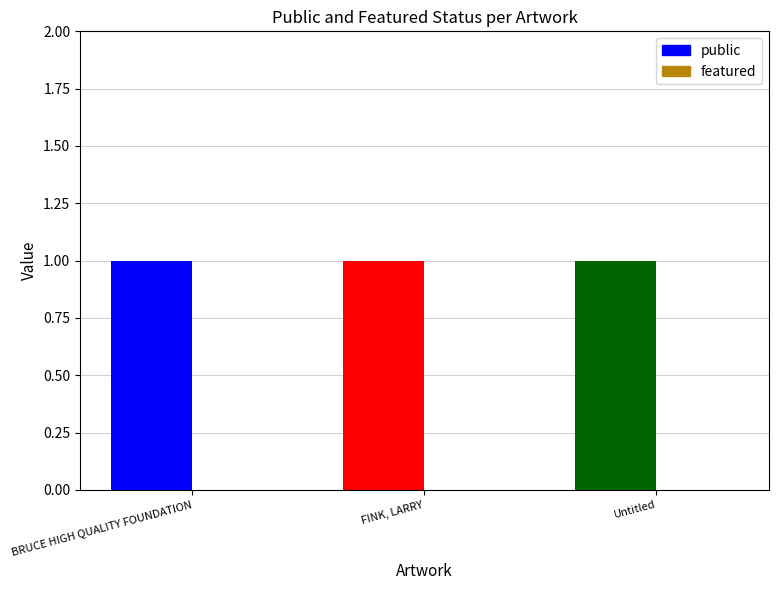

What is the value of the public bar at the 1st from the left?

1